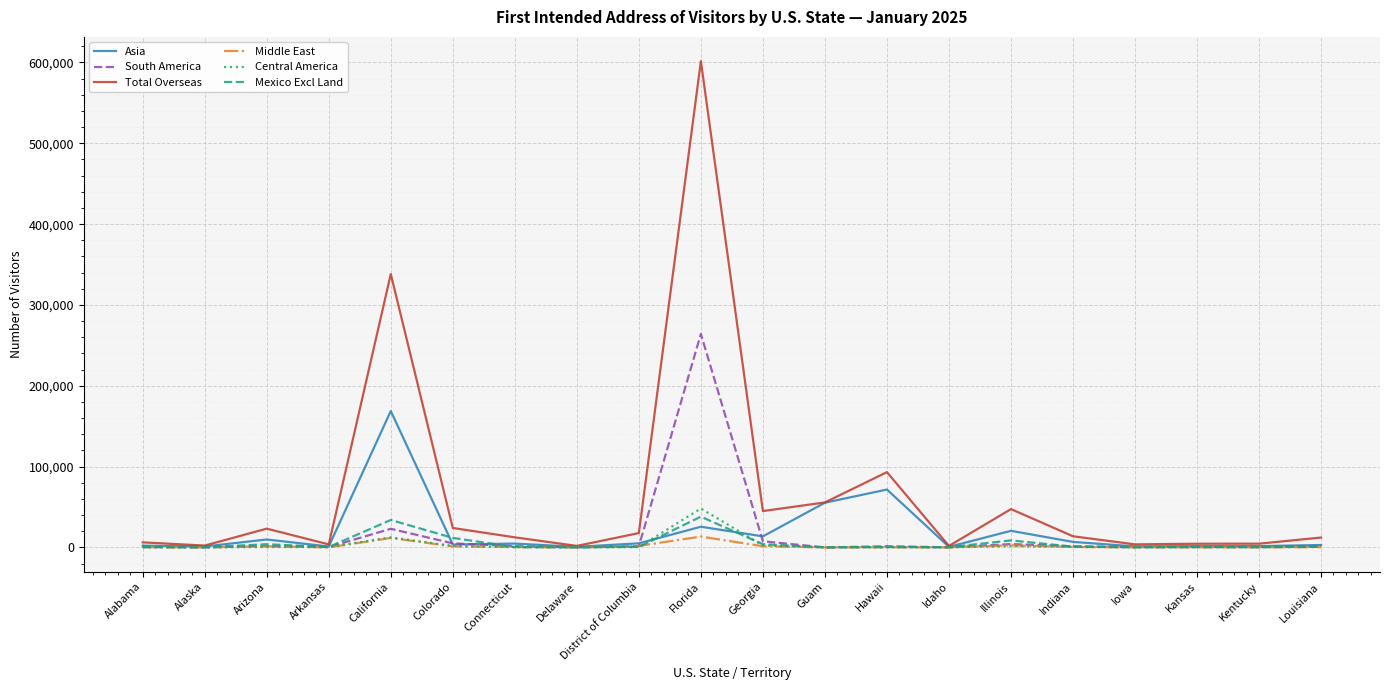

What is the average value of the Mexico Excl Land series?

5320